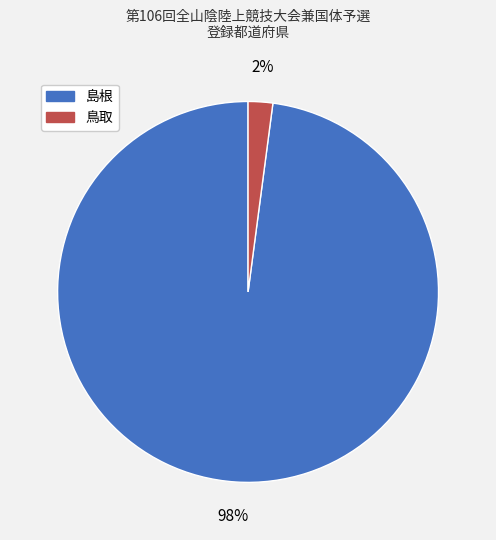

To the nearest percent, what is the difference between the largest and smallest slice percentages?

96%